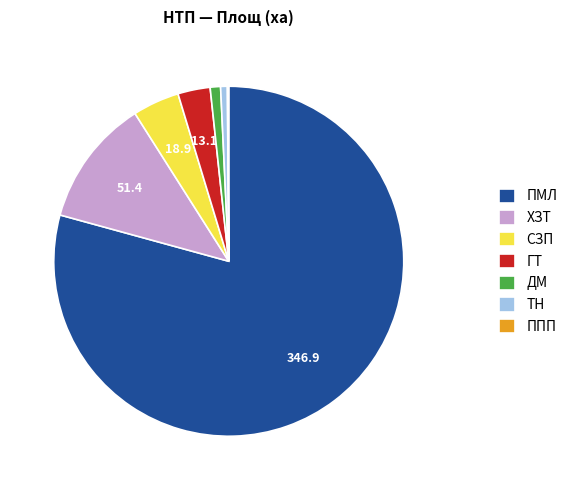

Do ТН and ДМ together represent more than half of the pie?

No